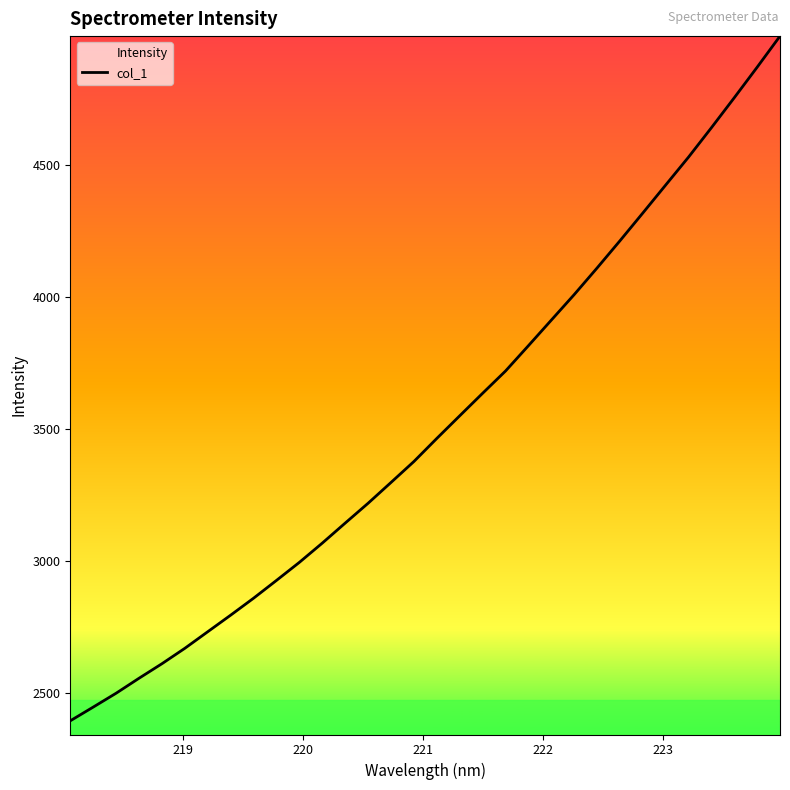

What is the greatest value displayed?

4986.6